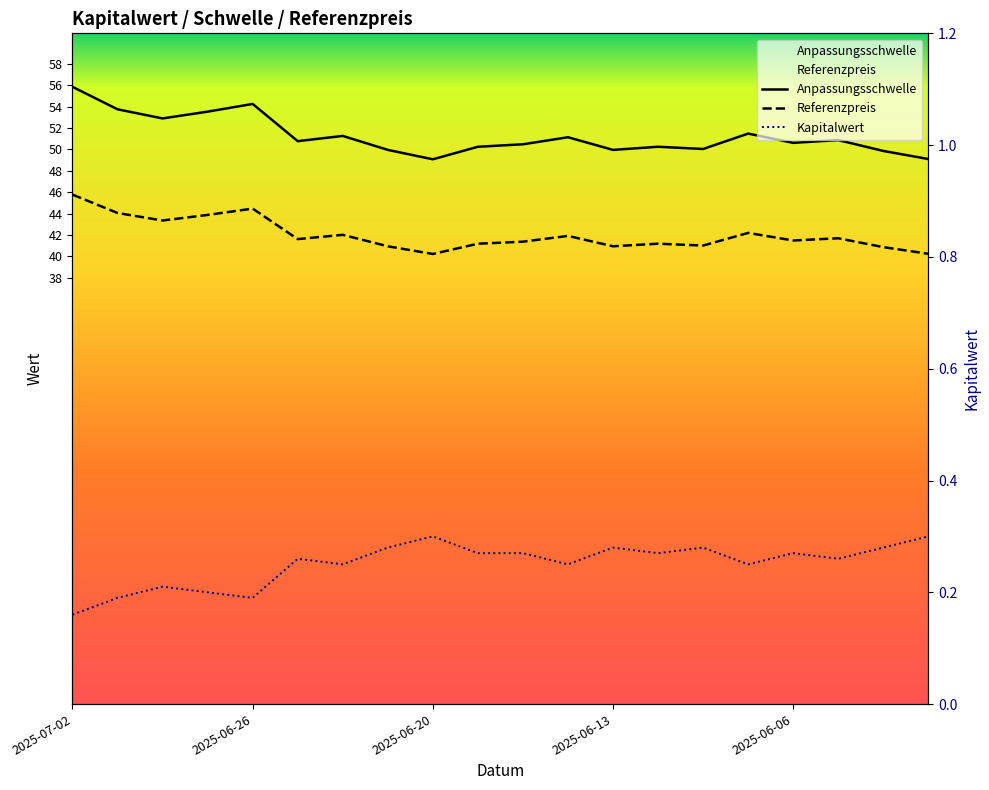

Reading left to right, extract all data points from this chart.

Anpassungsschwelle: 55.8	53.7	52.9	53.5	54.2	50.8	51.3	49.9	49.1	50.2	50.5	51.1	49.9	50.2	50.0	51.5	50.6	50.9	49.8	49.1
Referenzpreis: 45.8	44.0	43.4	43.9	44.5	41.6	42.0	40.9	40.2	41.2	41.4	41.9	40.9	41.2	41.0	42.2	41.5	41.7	40.9	40.2
Kapitalwert: 0.2	0.2	0.2	0.2	0.2	0.3	0.2	0.3	0.3	0.3	0.3	0.2	0.3	0.3	0.3	0.2	0.3	0.3	0.3	0.3